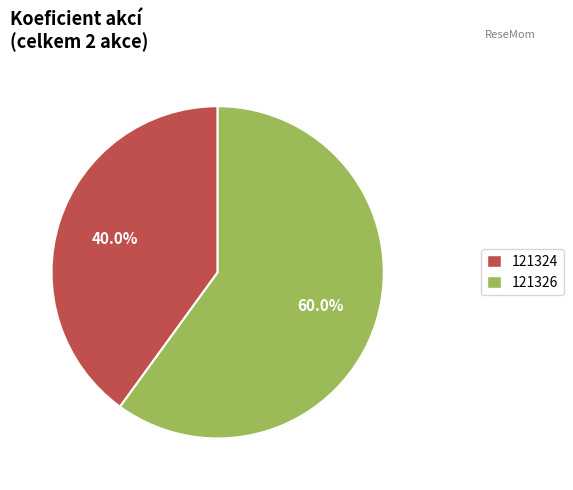

To the nearest percent, what portion does 121324 represent?

40%